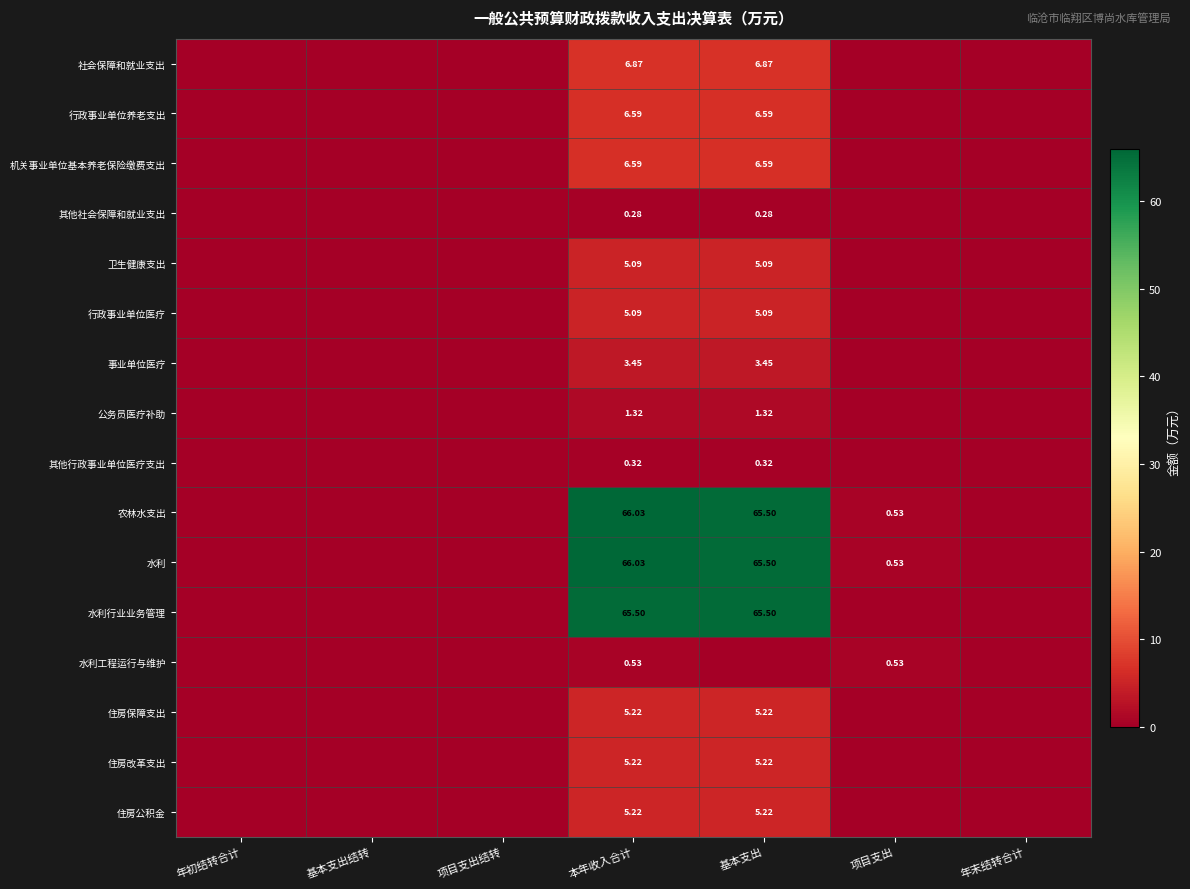

Which series has the largest range (max minus min)?

农林水支出